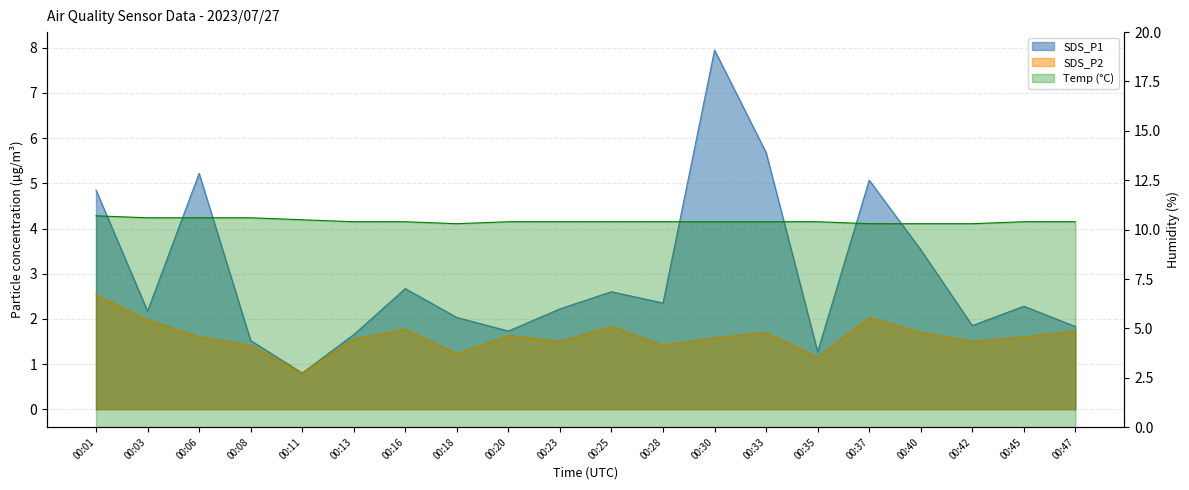

At which category does SDS_P2 reach its first local valley?

00:11